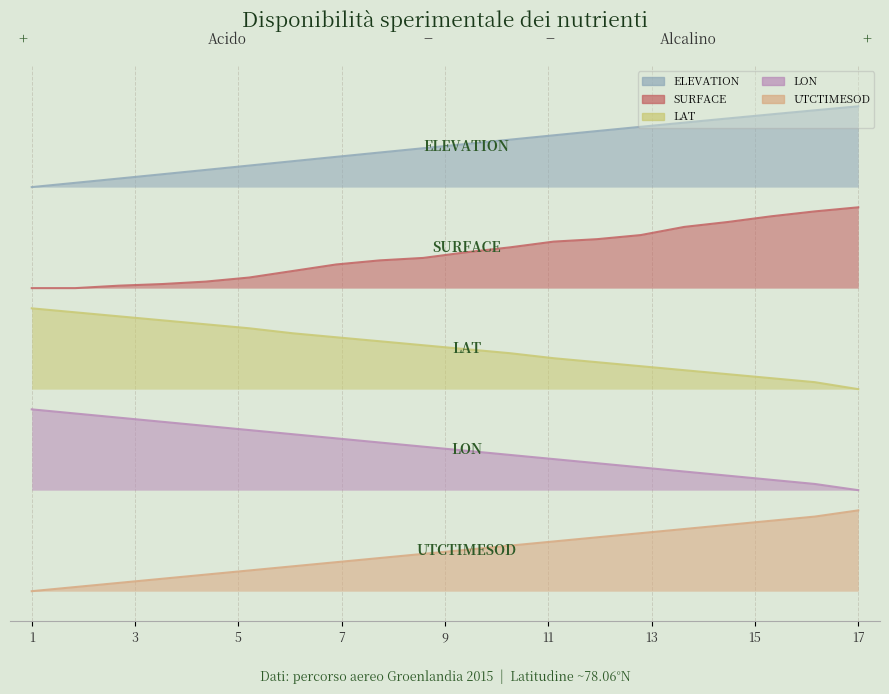

True or false: UTCTIMESOD has more than 0 interior local peaks.

False